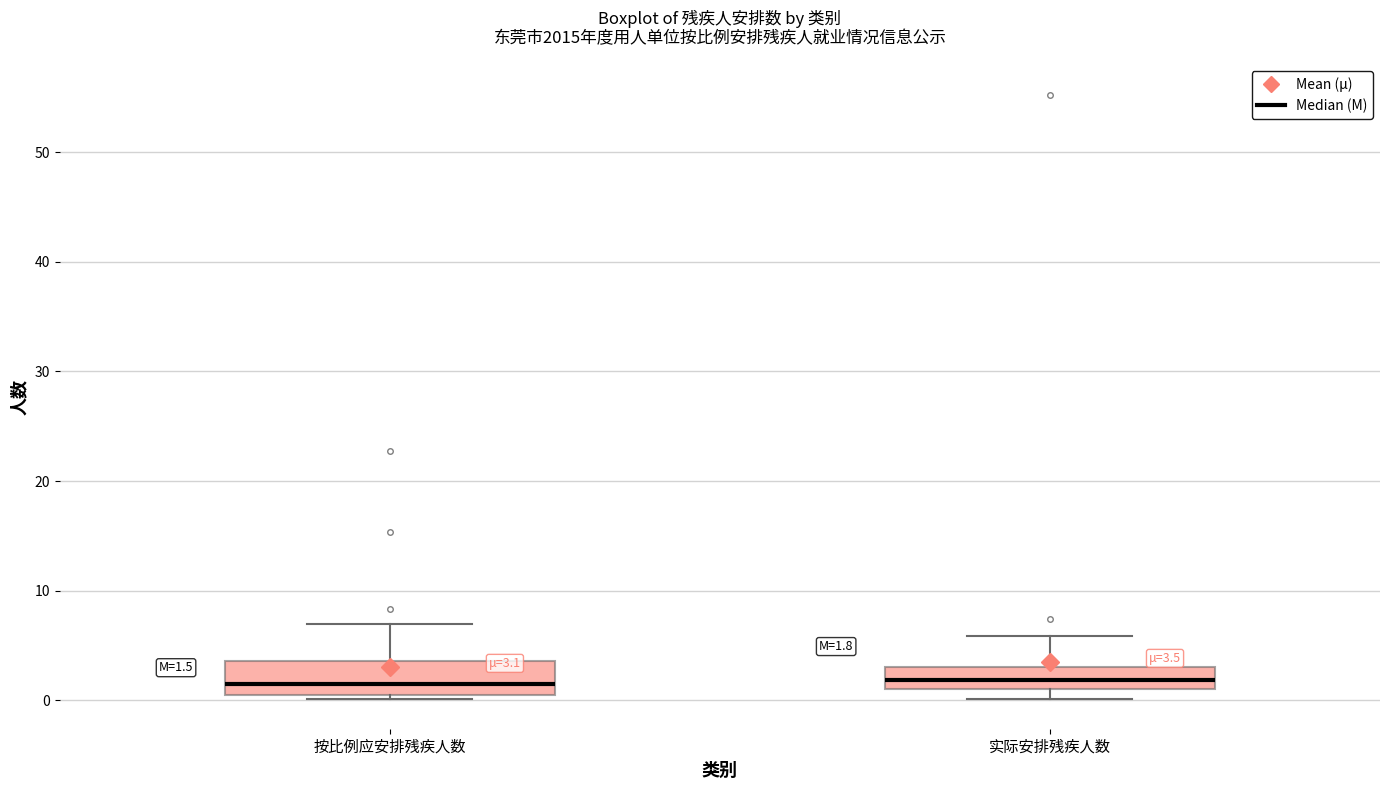

Which box is the tallest, from its lower edge to its upper edge?

按比例应安排残疾人数